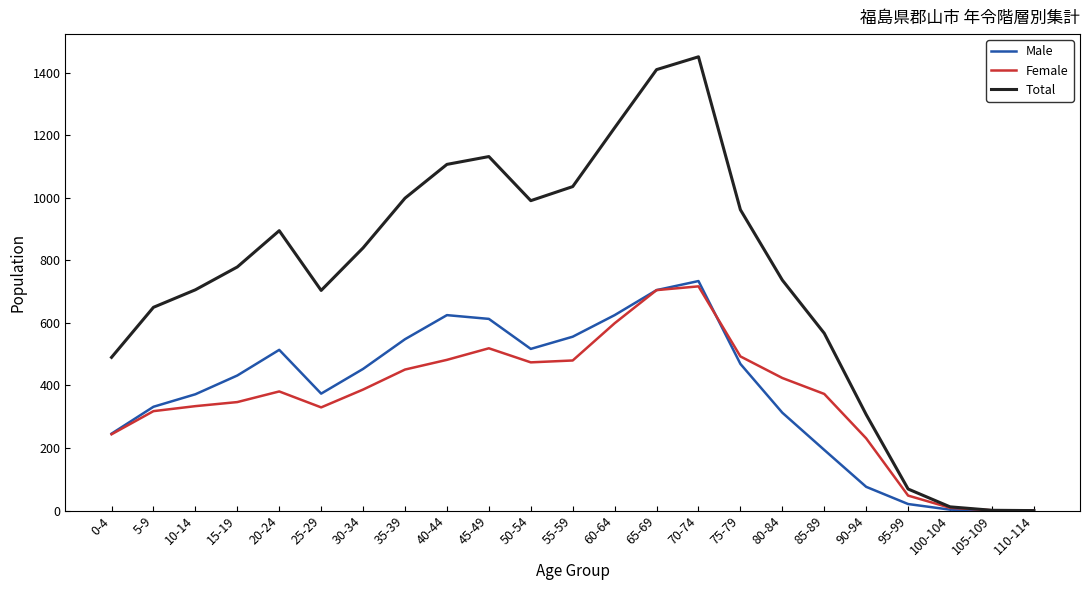

Does the chart have visible grid lines?

No